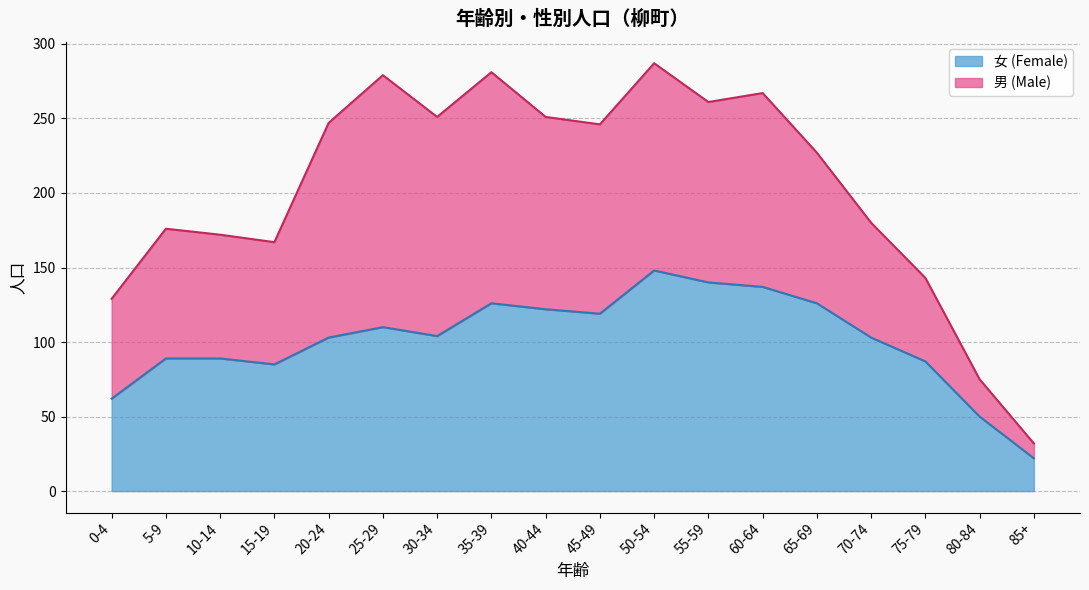

The value at 70-74 is 103. True or false?

True